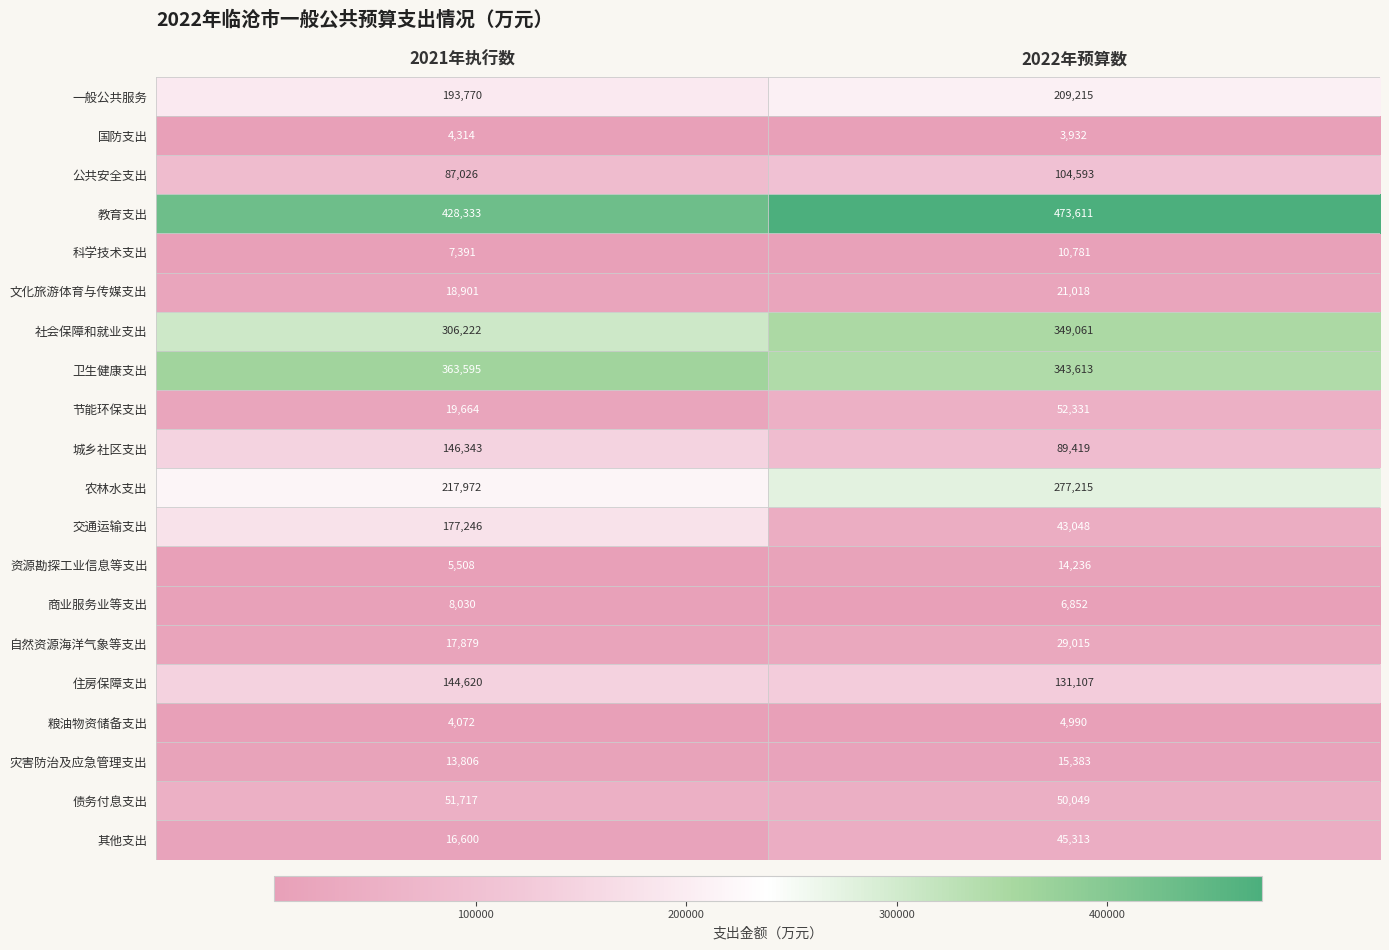

Which series has the largest range (max minus min)?

交通运输支出